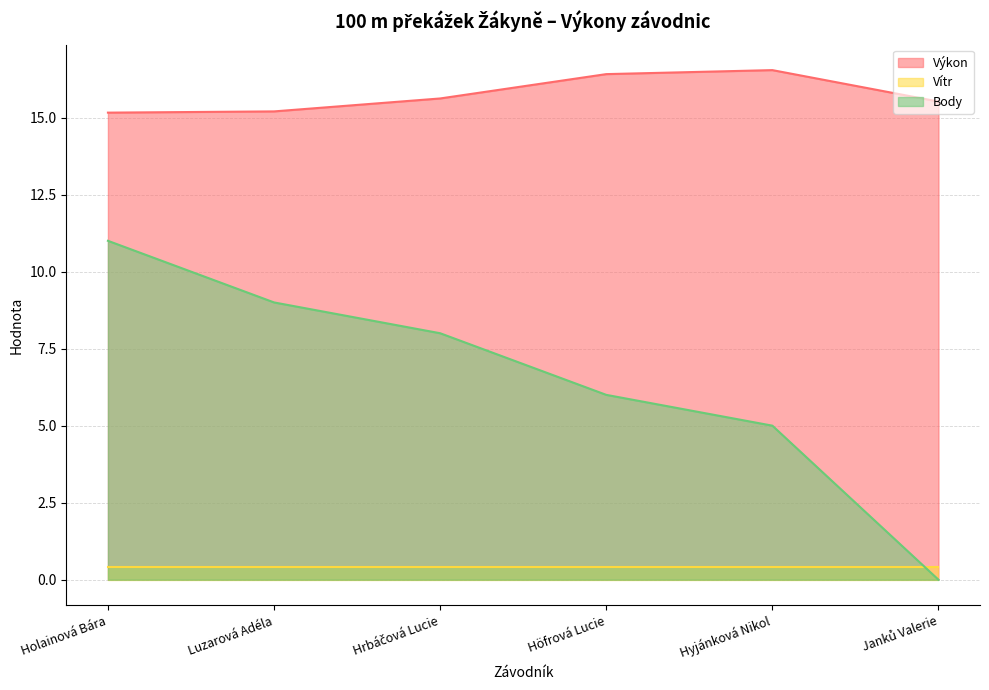

What is the label of the 4th point from the right?

Hrbáčová Lucie